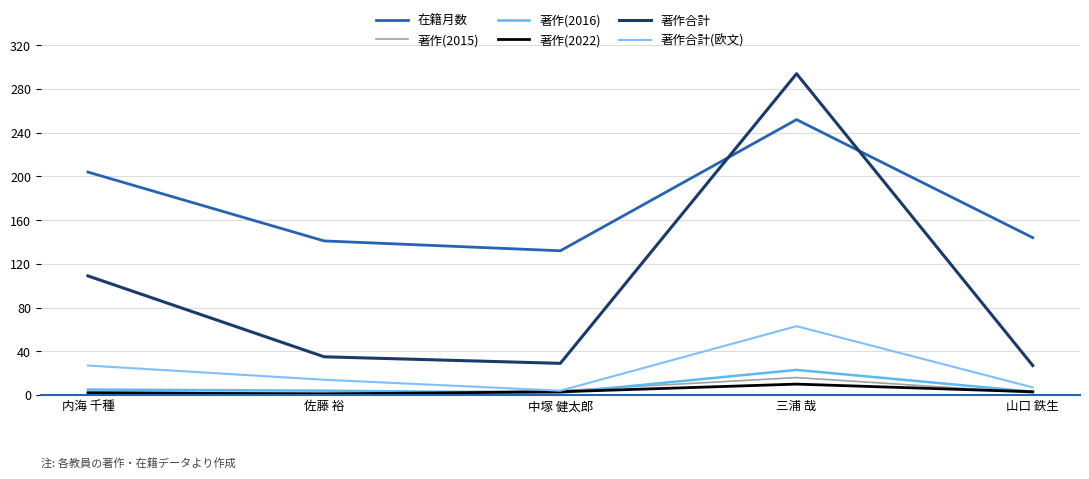

What is the value of the 著作合計(欧文) point at the 4th from the left?

63